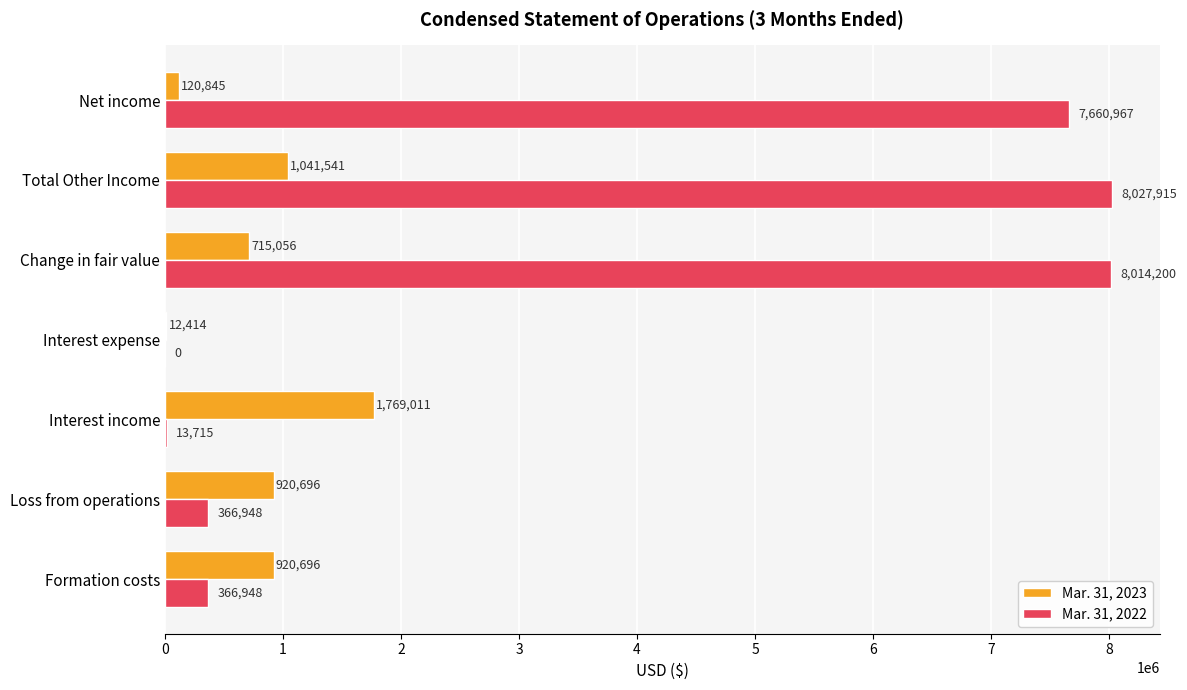

What is the sum of all Mar. 31, 2022 values?

24450693